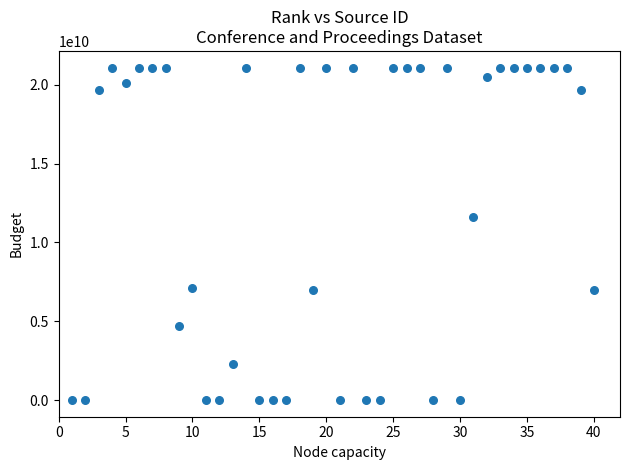

What is the range of X values (max minus min)?

39